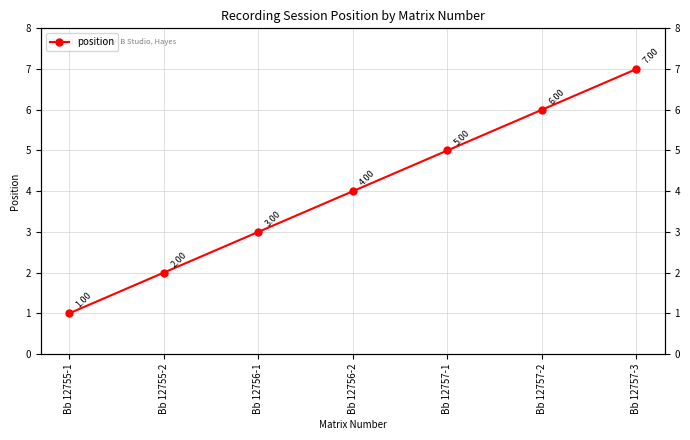

Reading left to right, what are all the values shown in this chart?

Bb 12755-1=1	Bb 12755-2=2	Bb 12756-1=3	Bb 12756-2=4	Bb 12757-1=5	Bb 12757-2=6	Bb 12757-3=7